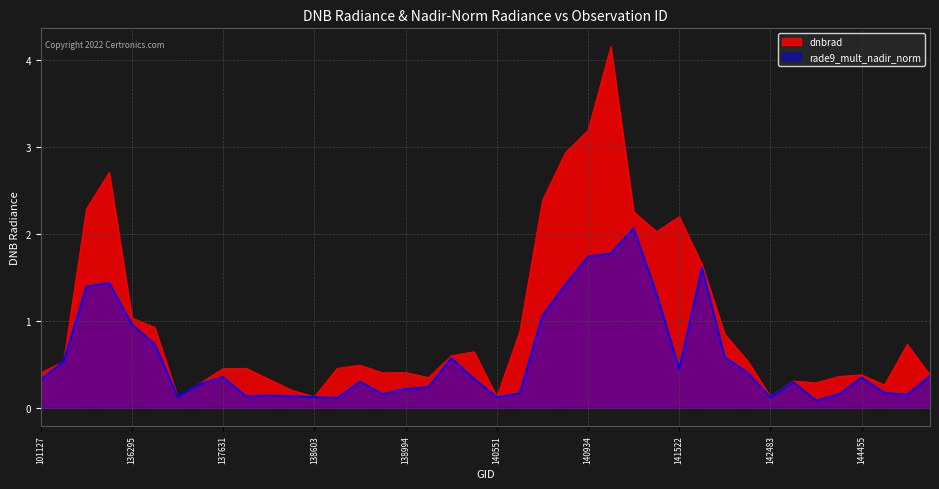

List the labels in order of dnbrad value, largest first.

141125, 140934, 140920, 135906, 140750, 135717, 141315, 141522, 141507, 141699, 136295, 136480, 140565, 142099, 144673, 139797, 139783, 142293, 101251, 138796, 138010, 138615, 137631, 138994, 101127, 138809, 144455, 144859, 144263, 139009, 138022, 142871, 144246, 137442, 144659, 138408, 140551, 142483, 138603, 137251